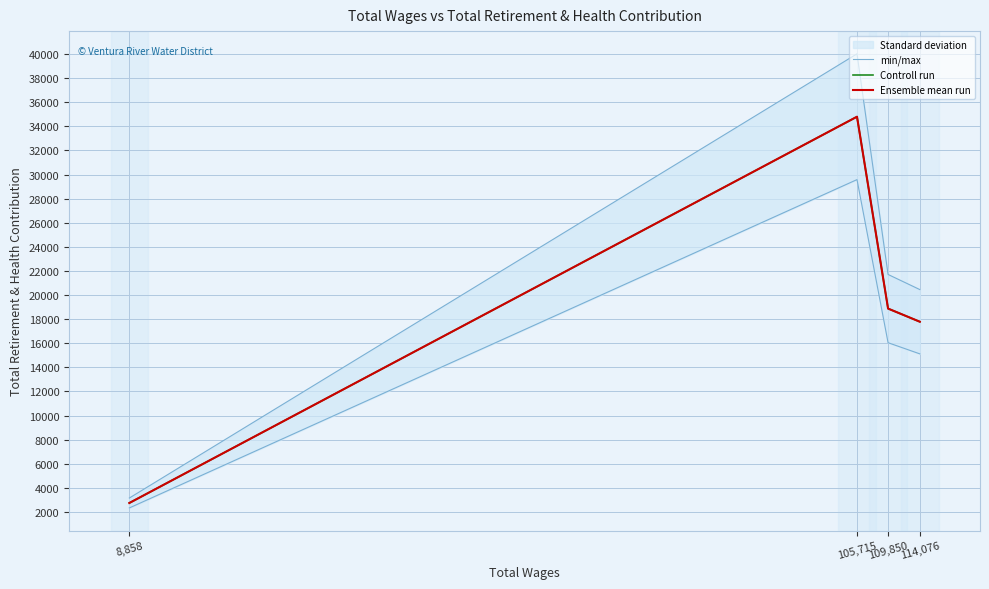

The Controll run series shows 2740.0 at 8,858. True or false?

True